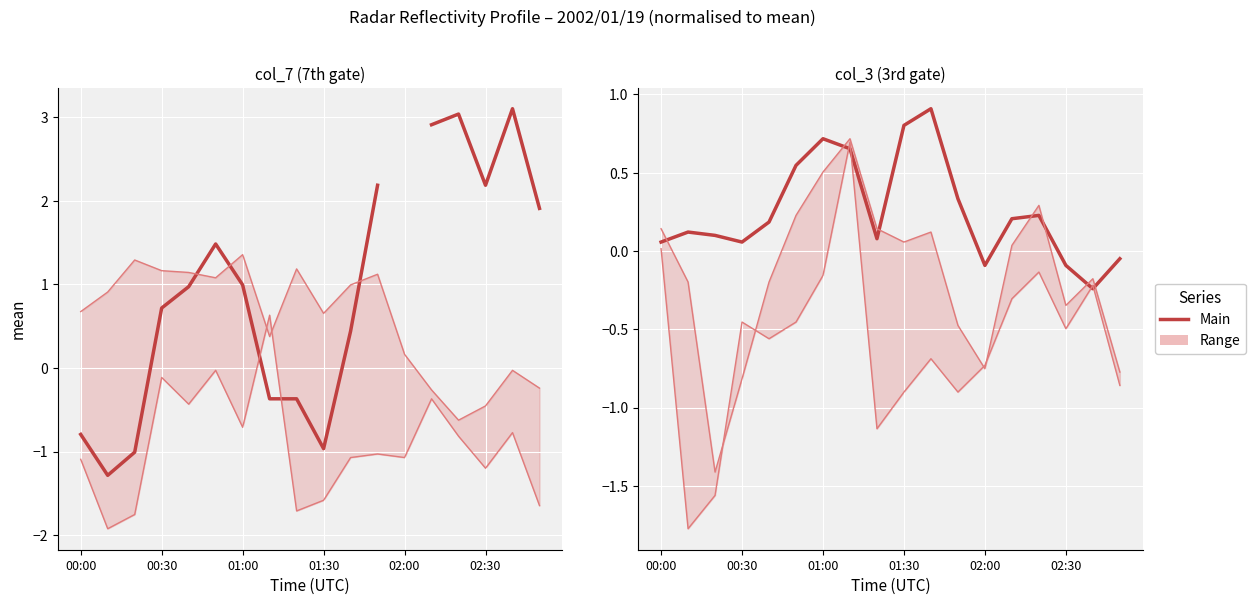

What is the maximum value shown in the chart?

3.1